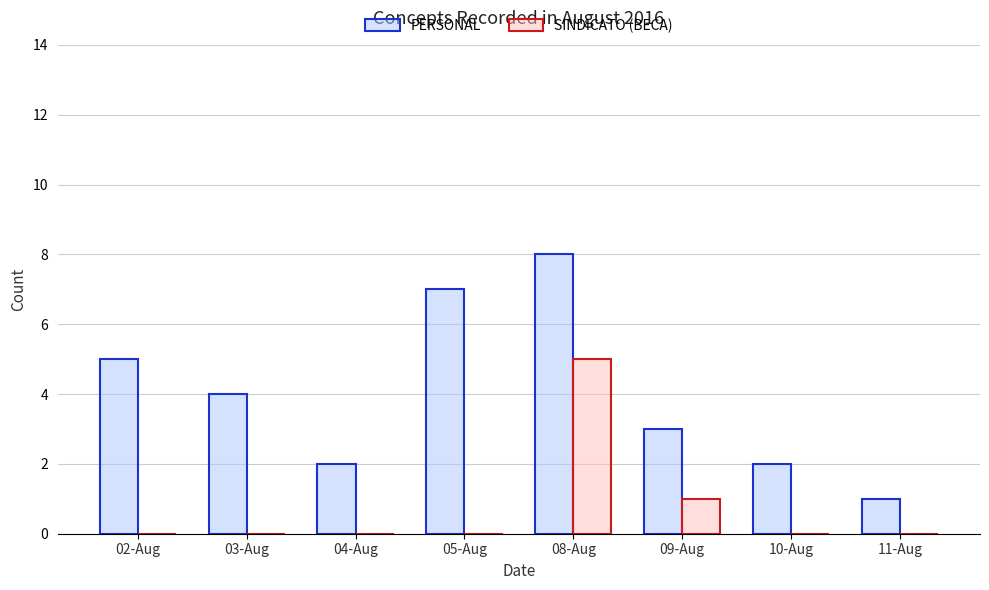

What is the spread (max minus min) of values at 05-Aug?

7